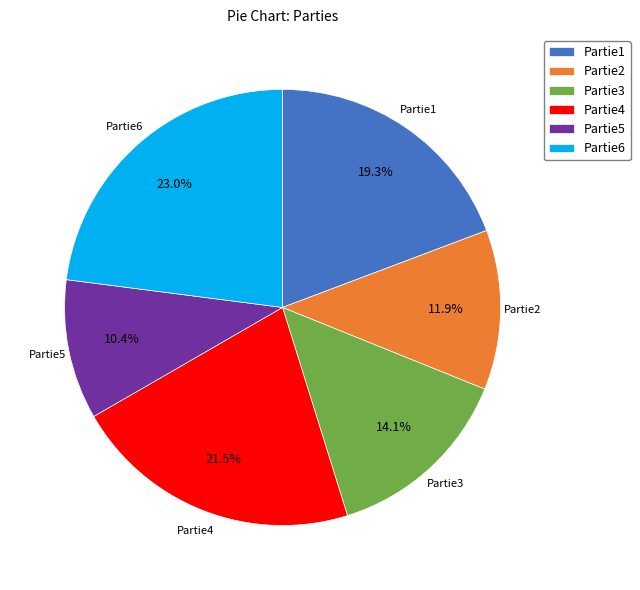

Between Partie1 and Partie2, which is larger?

Partie1